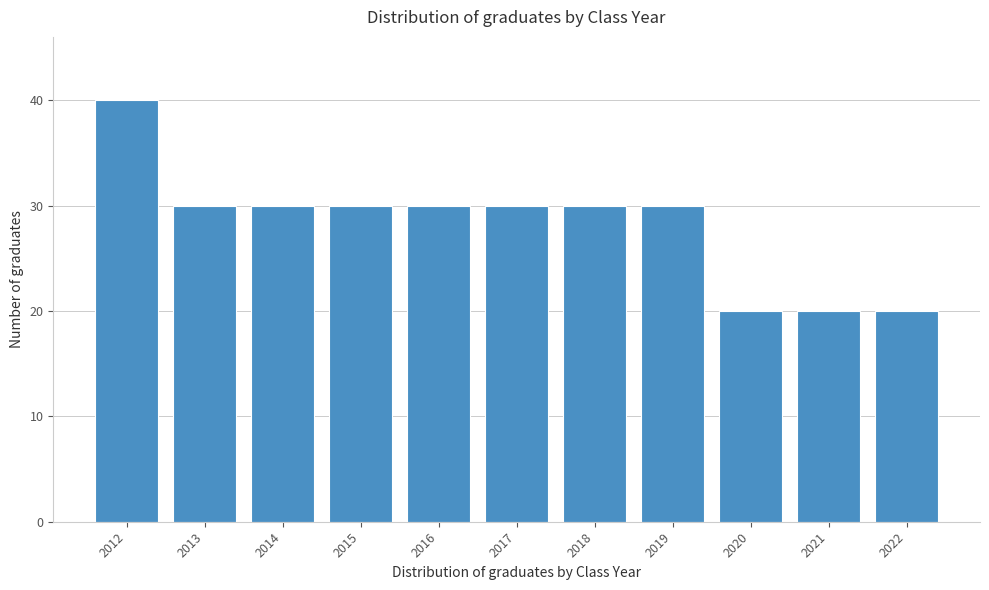

Reading left to right, extract all data points from this chart.

2012=40	2013=30	2014=30	2015=30	2016=30	2017=30	2018=30	2019=30	2020=20	2021=20	2022=20